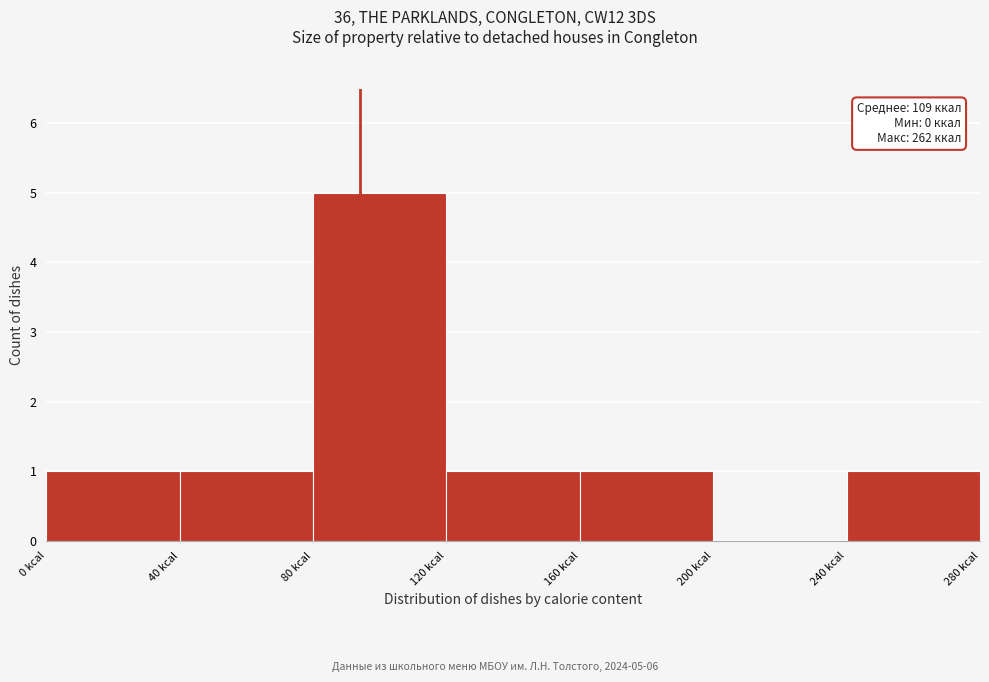

Over which range of the x-axis is the bar tallest?

80 to 120